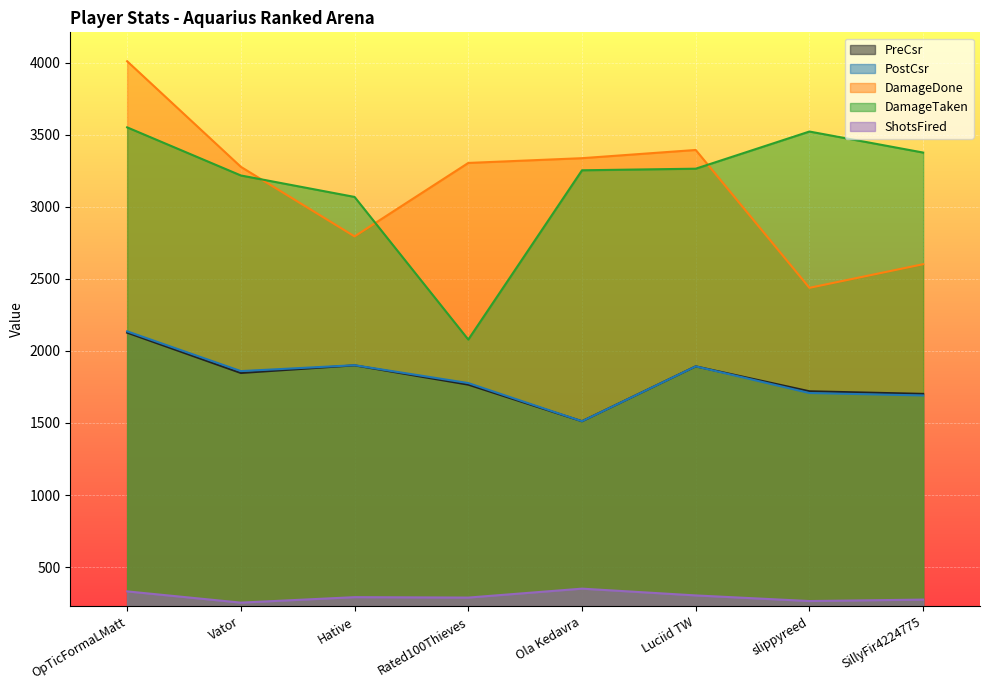

What is the average value of the DamageDone series?

3145